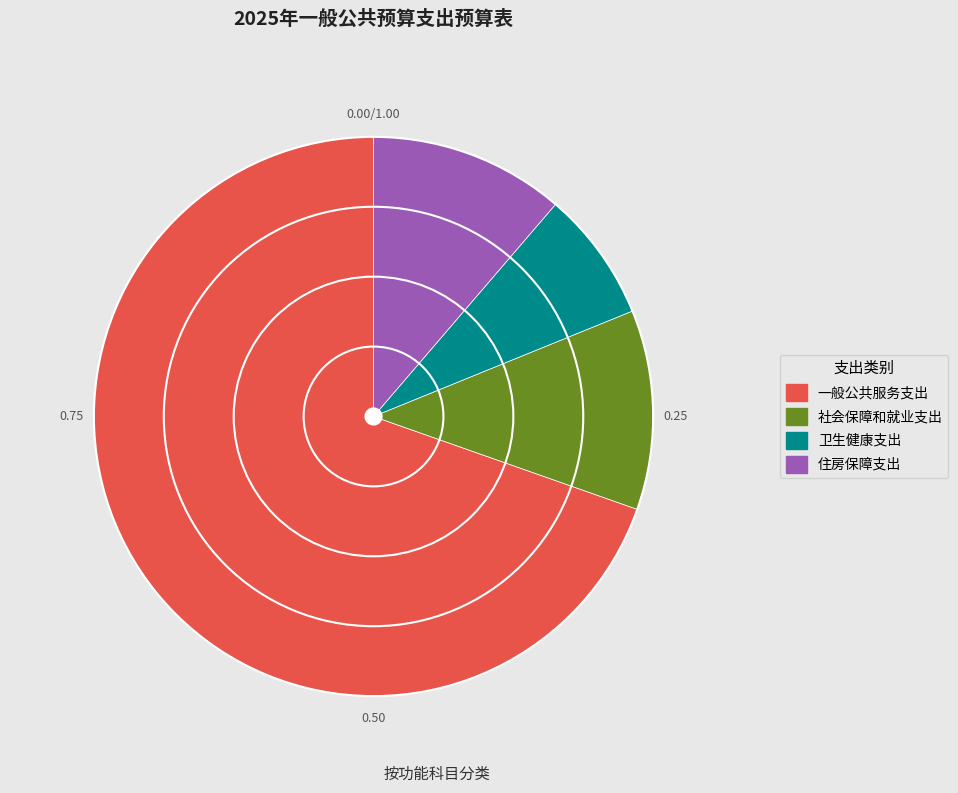

The 住房保障支出 slice represents 11% of the pie. True or false?

True